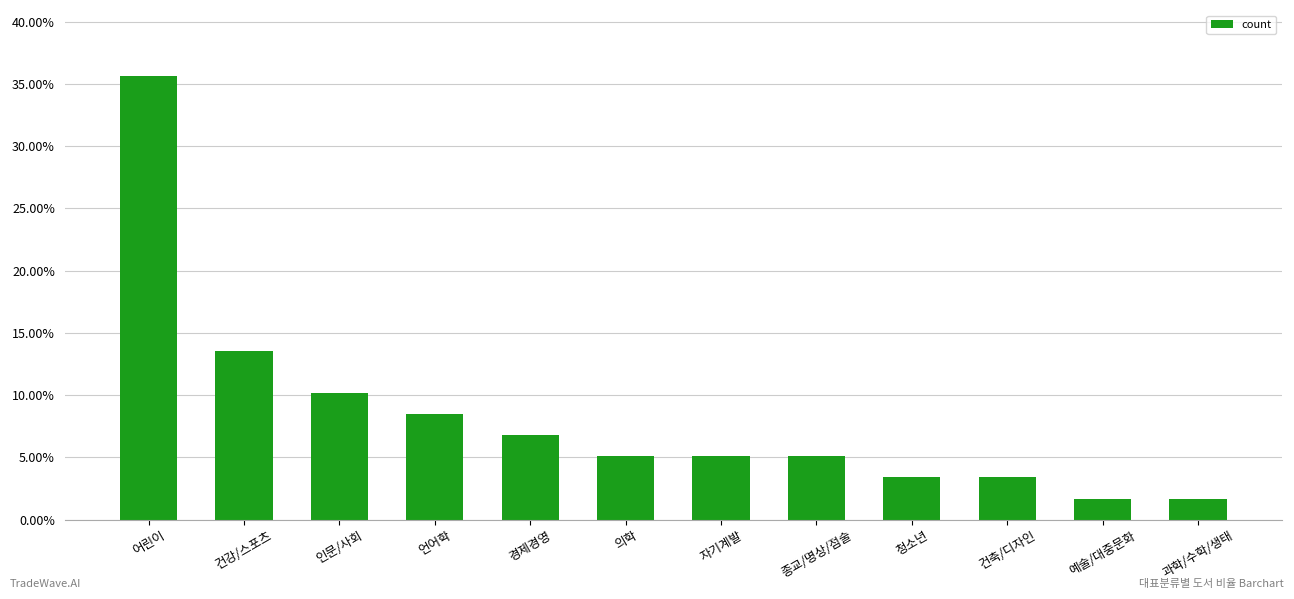

Which label corresponds to the largest value in the chart?

어린이